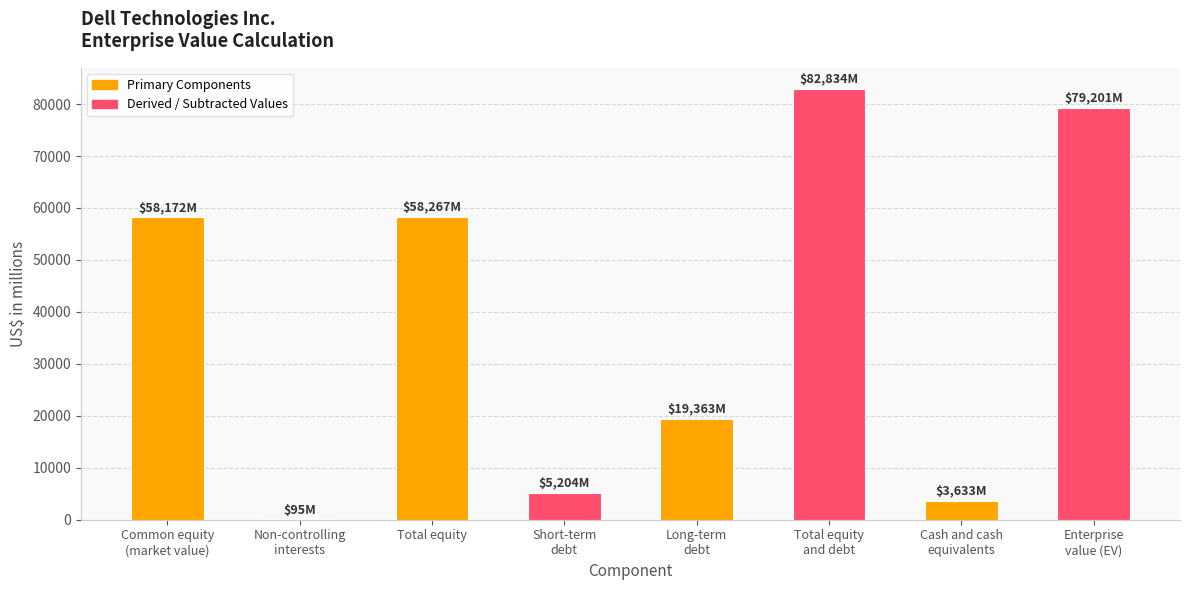

Where is the data nearest to the value 41464?

Common equity
(market value)